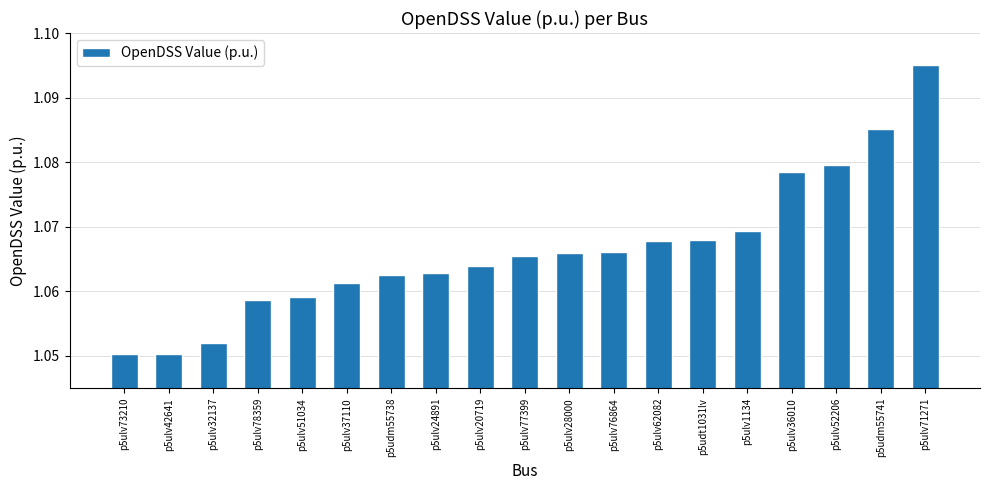

How many values are between 1 and 2?

19